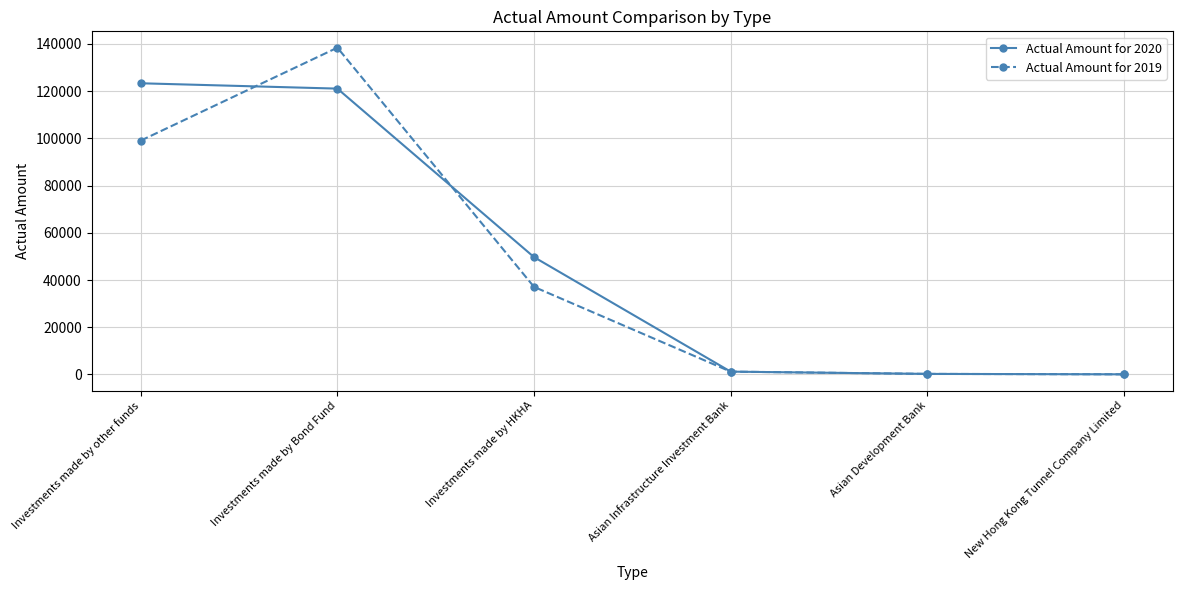

How many lines are shown in the chart?

2